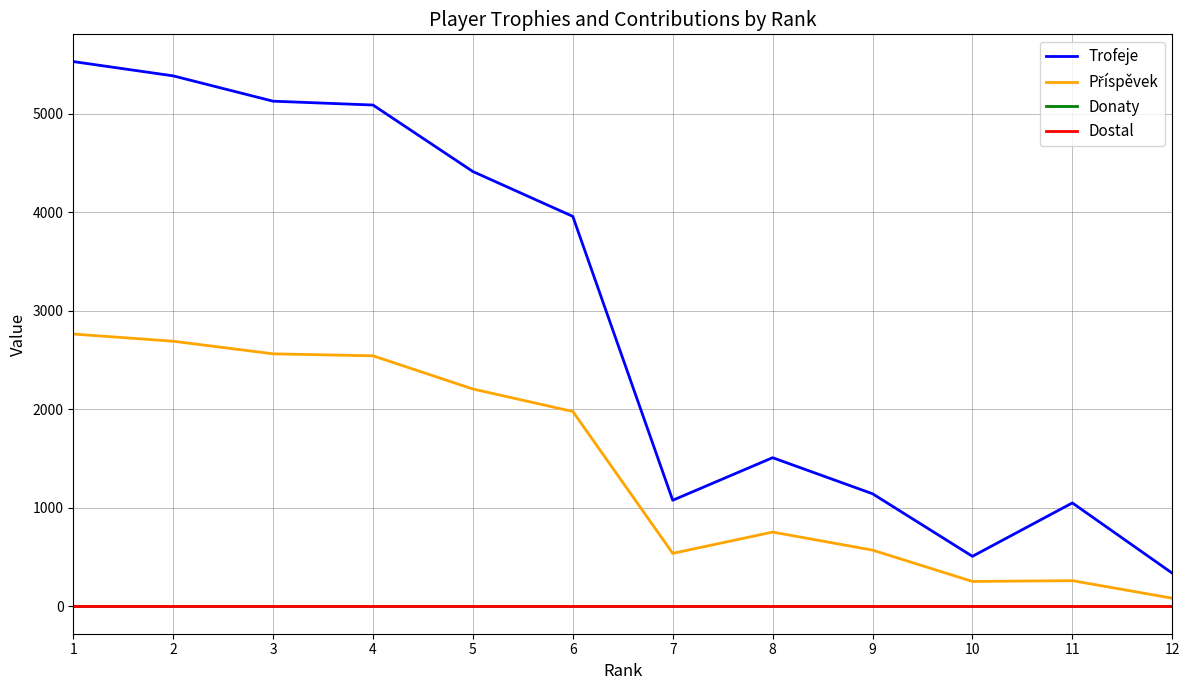

Reading left to right, extract all data points from this chart.

Trofeje: 5530	5385	5128	5089	4414	3959	1078	1510	1144	509	1051	338
Příspěvek: 2765	2692	2564	2544	2207	1979	539	755	572	254	262	84
Donaty: 0	0	0	0	0	0	0	0	0	0	0	0
Dostal: 0	0	0	0	0	0	0	0	0	0	0	0